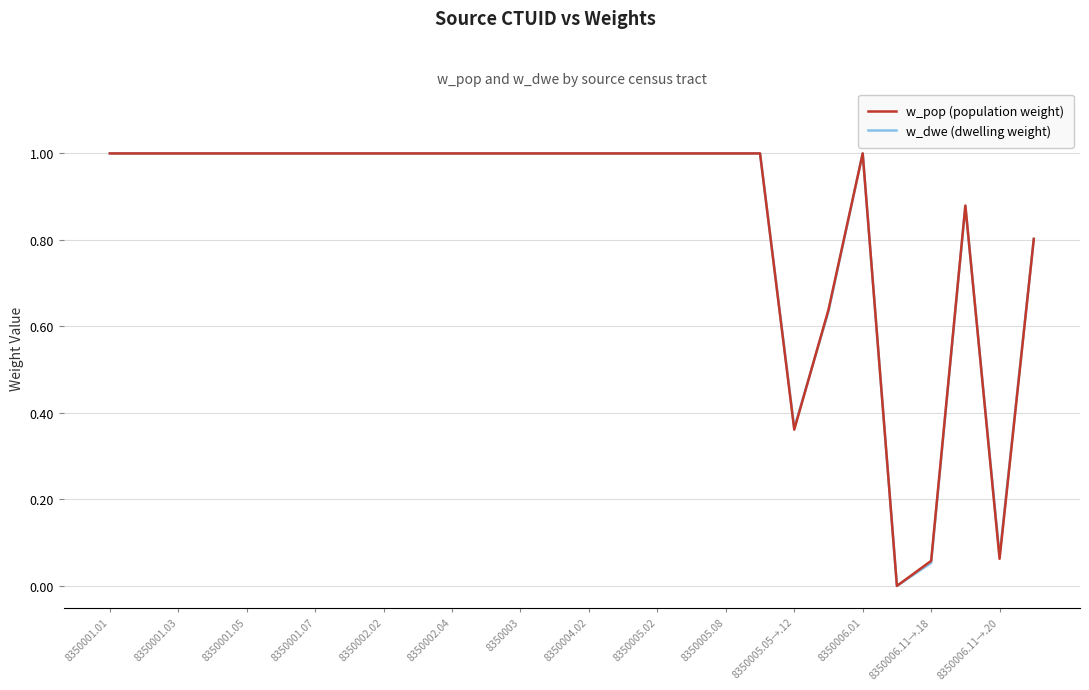

What is the maximum value for w_pop (population weight)?

1.0